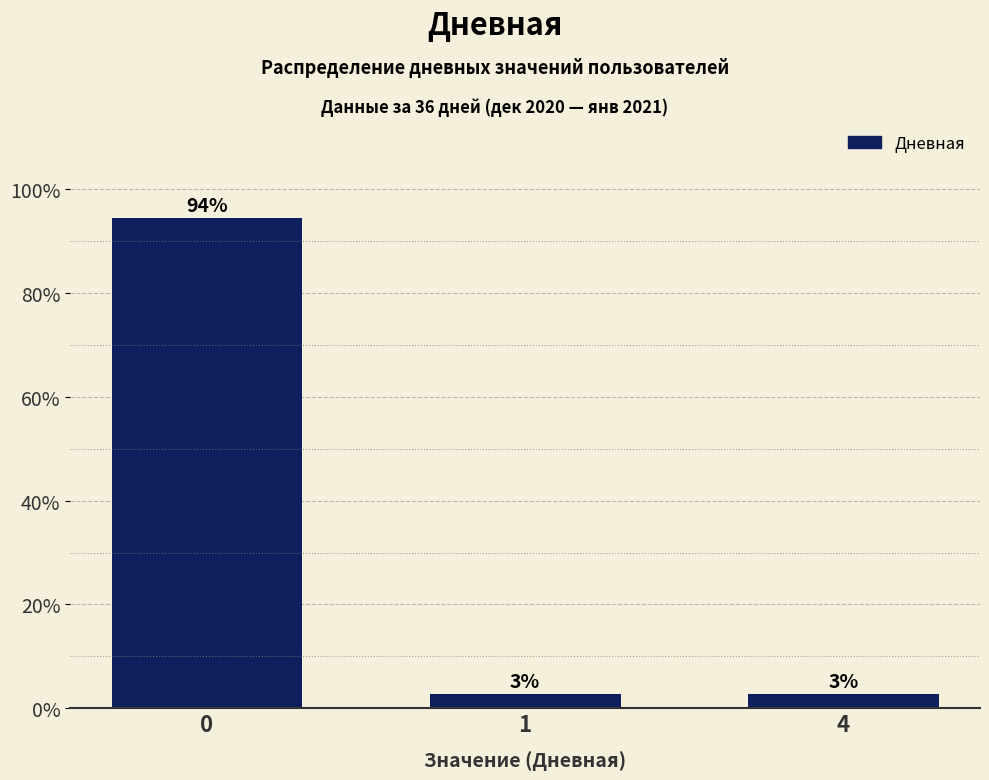

Approximately how many times larger is the value at 4 compared to 1?

1.0